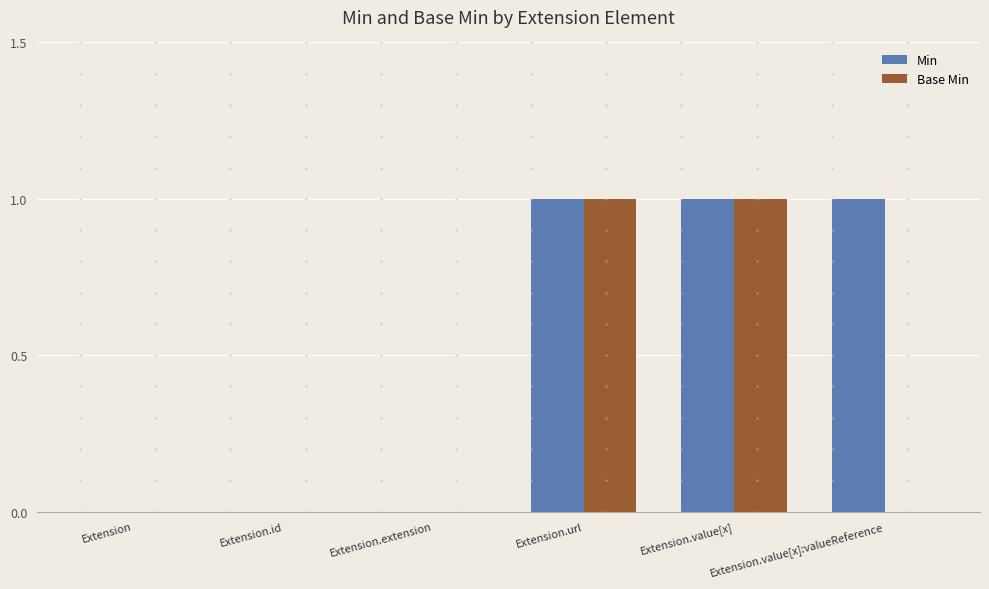

Between Extension and Extension.value[x]:valueReference, which series saw the biggest shift?

Min